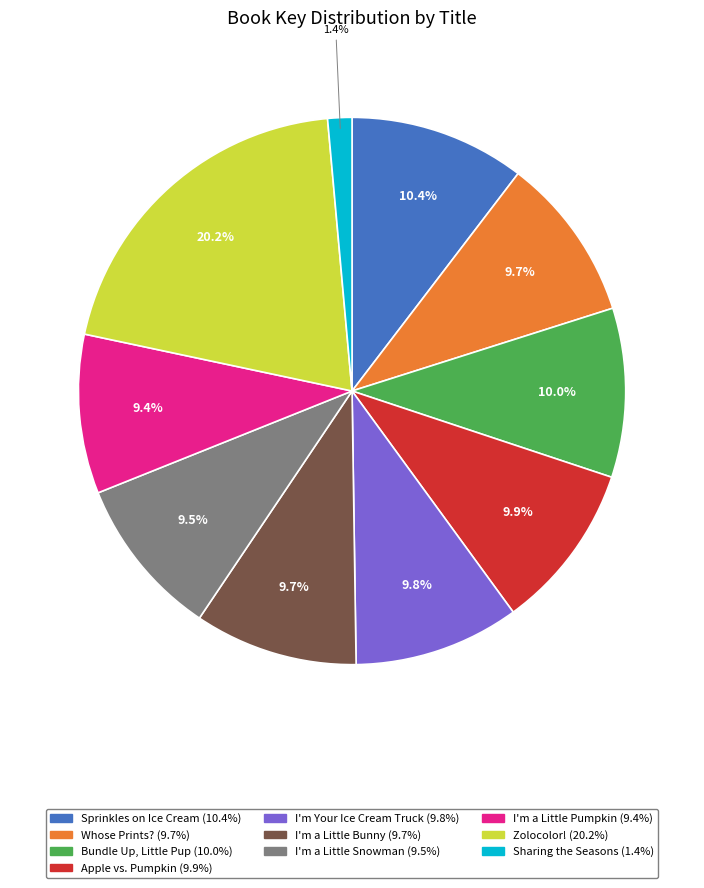

Is there any slice that represents more than half of the pie?

No